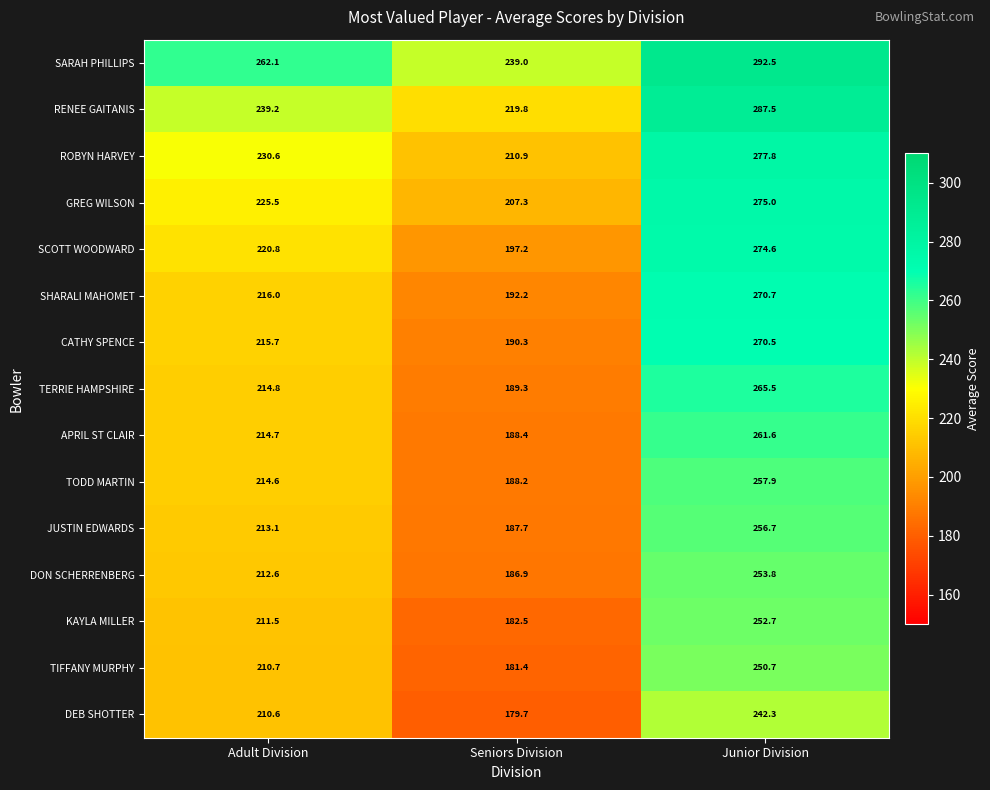

Which label corresponds to the smallest value in the chart?

Seniors Division